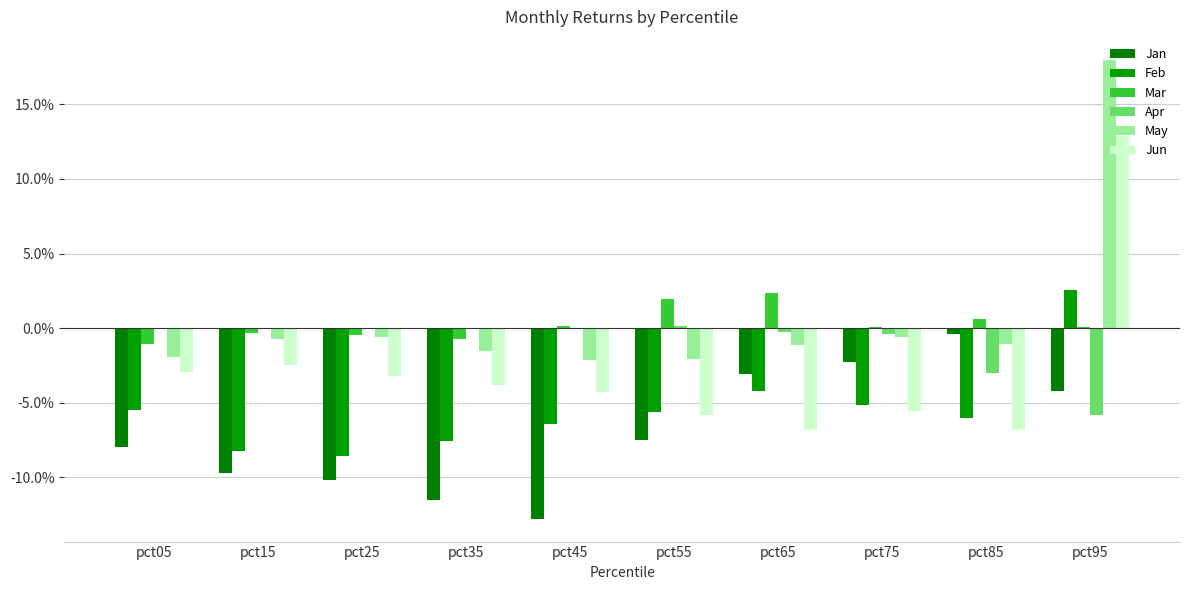

Does the chart contain stacked bars?

No